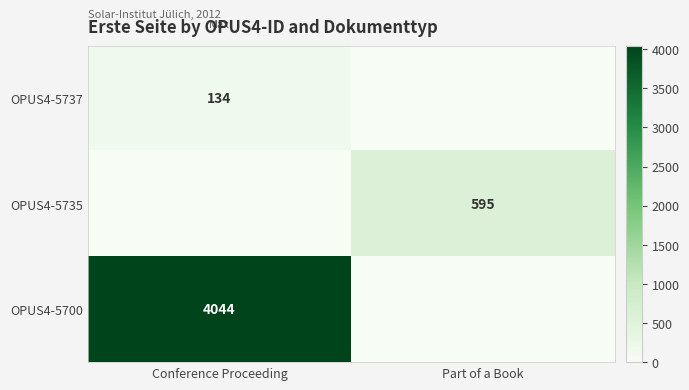

Is it true that OPUS4-5737 equals 187 at Conference Proceeding?

False